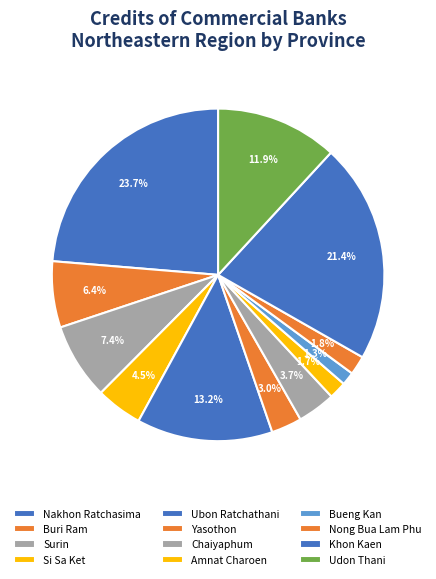

Is there a majority slice in this chart?

No